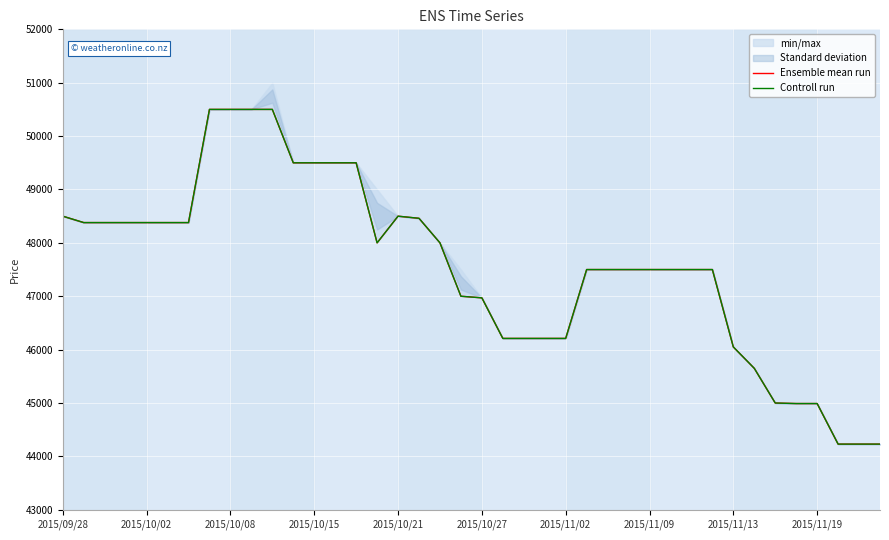

What is the total value across all series at 33?

91300